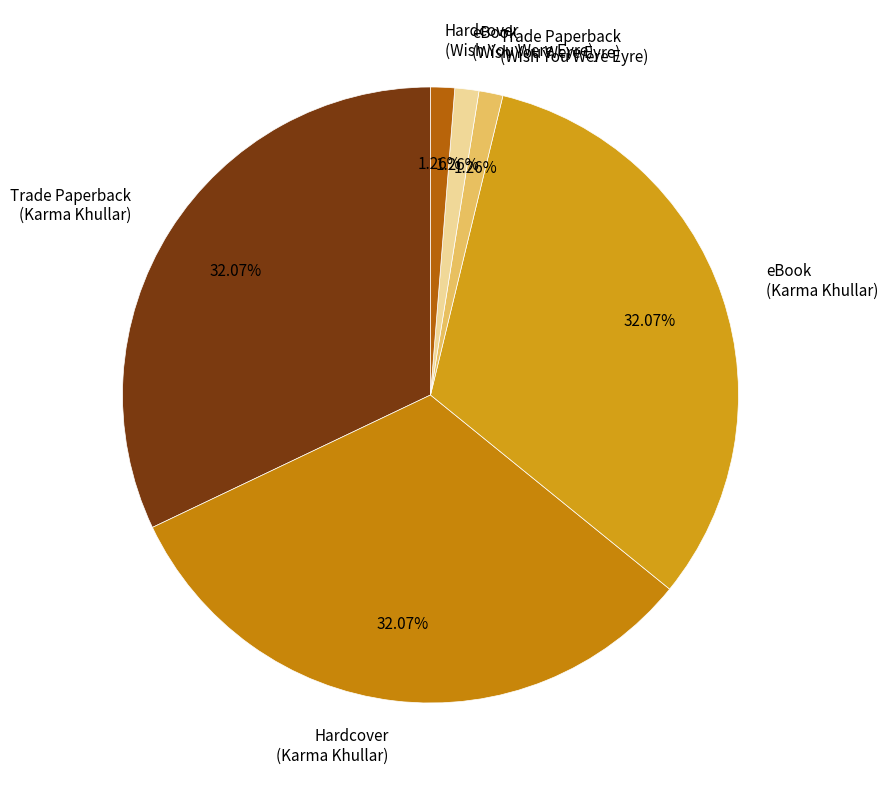

How many slices are in this pie chart?

6